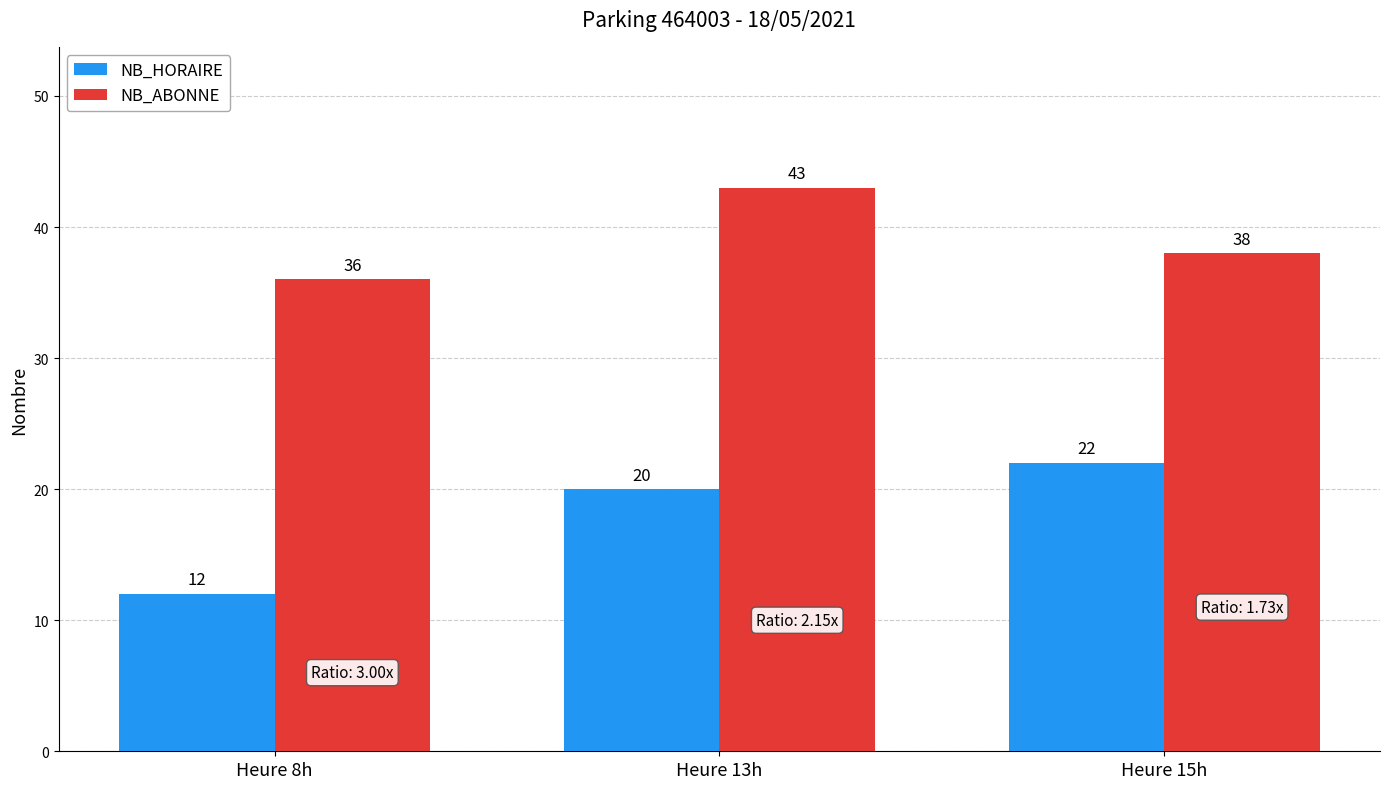

What is the average value of the NB_HORAIRE series?

18